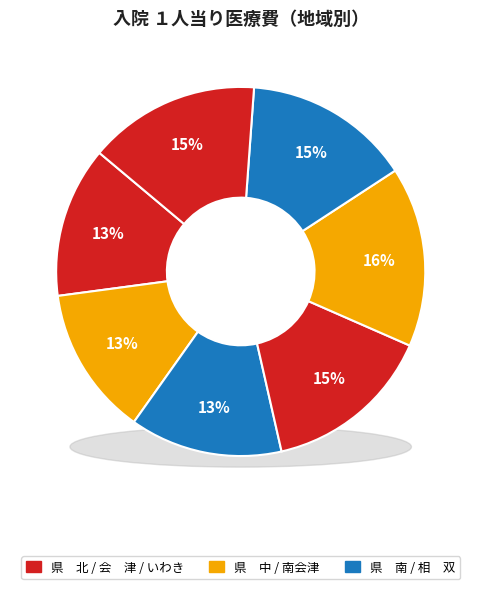

To the nearest percent, what percentage of the pie is 県　中?

13%